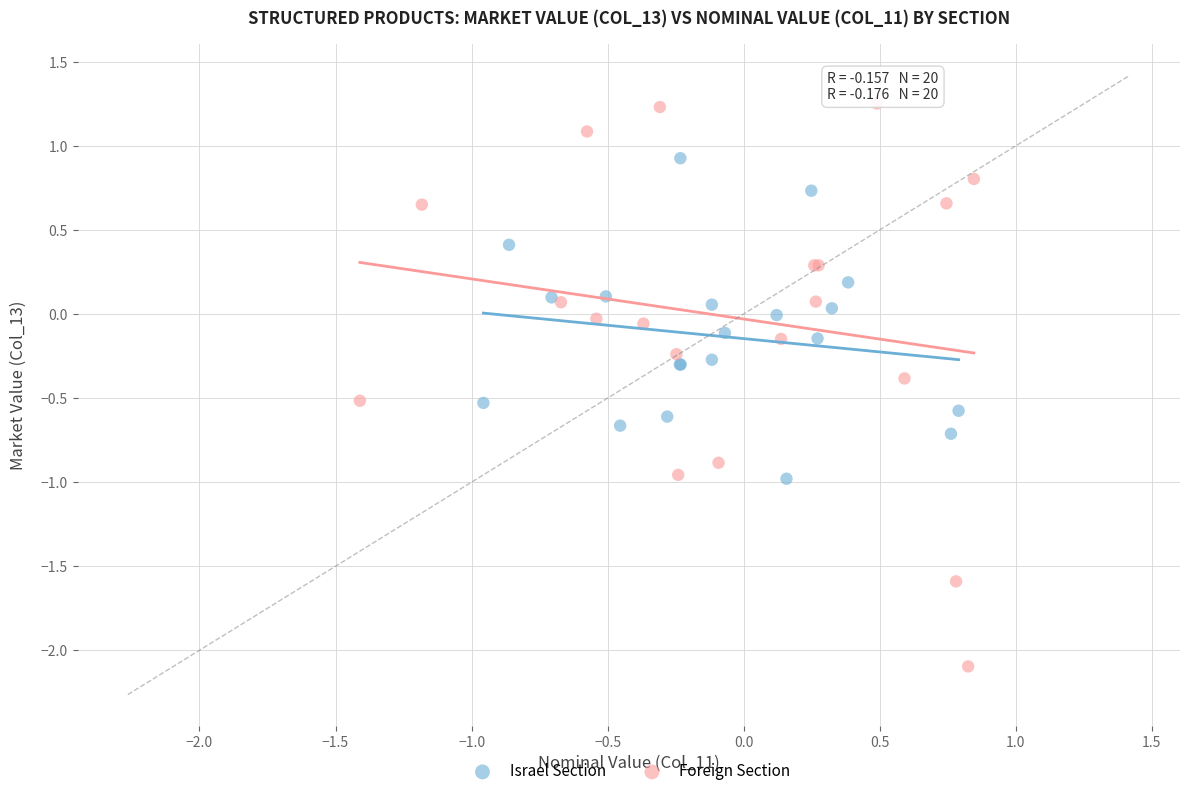

Which series has the widest spread of Y values?

Foreign Section